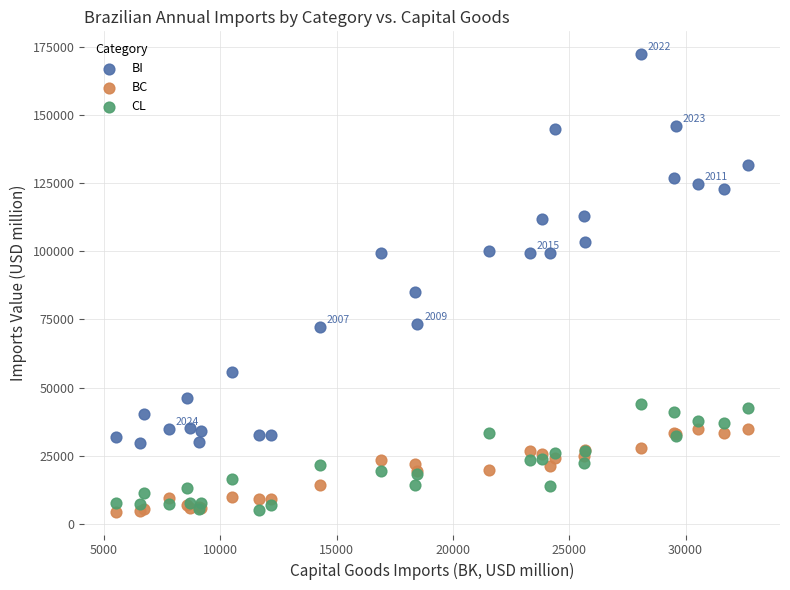

Which series has the widest spread of Y values?

BI